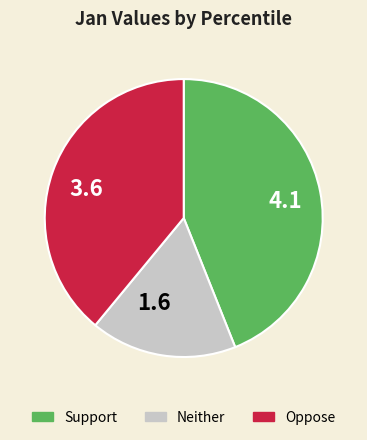

How many slices are in this pie chart?

3